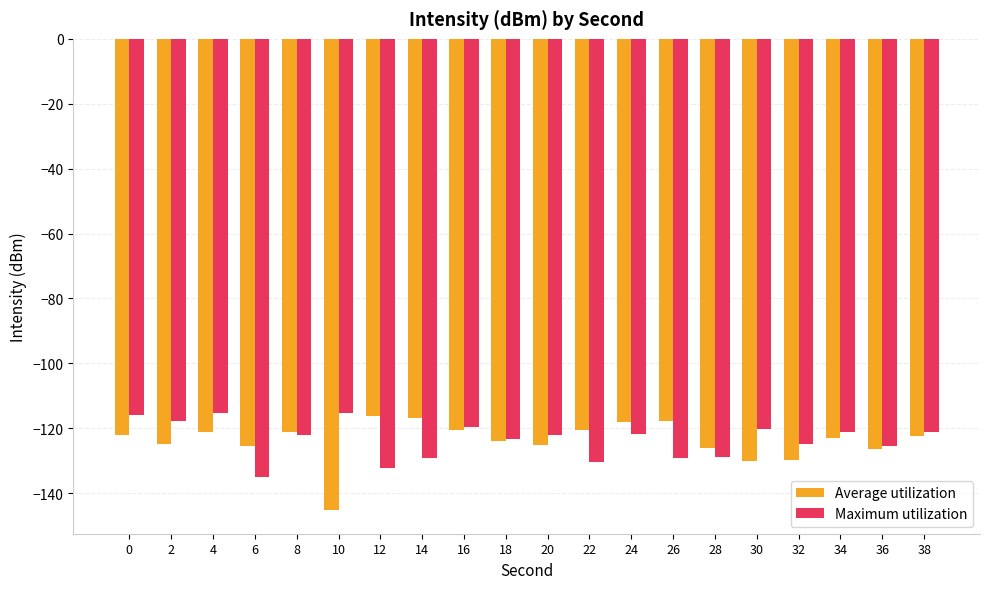

The value of Maximum utilization at 4 is -115.5. True or false?

True